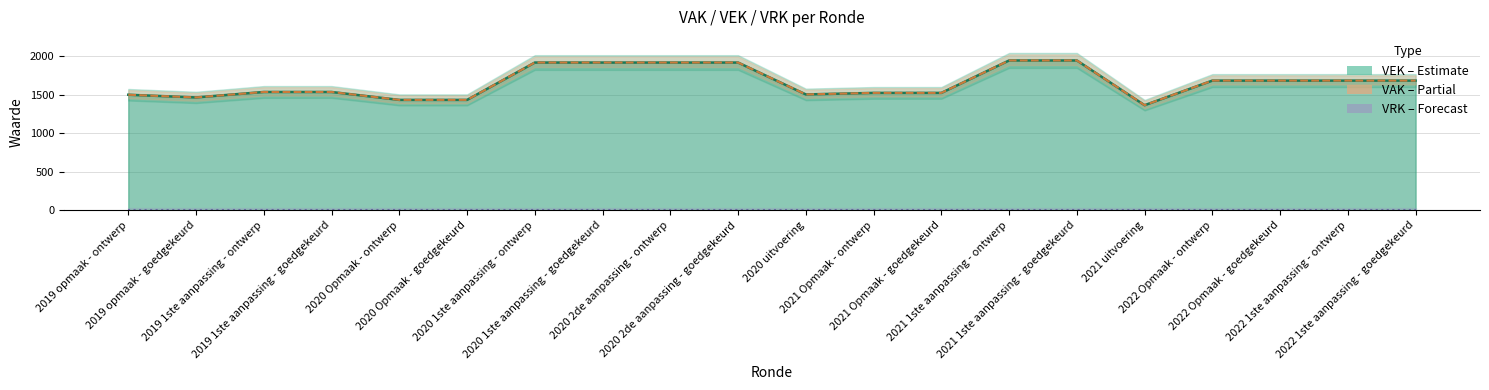

At which label does VEK (Estimate) reach its minimum?

2021 uitvoering